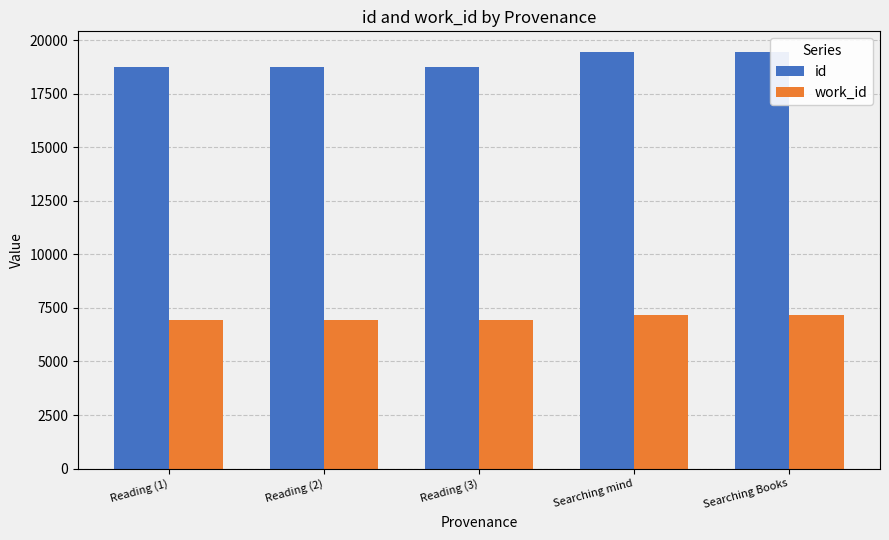

How many data points does each series have?

5